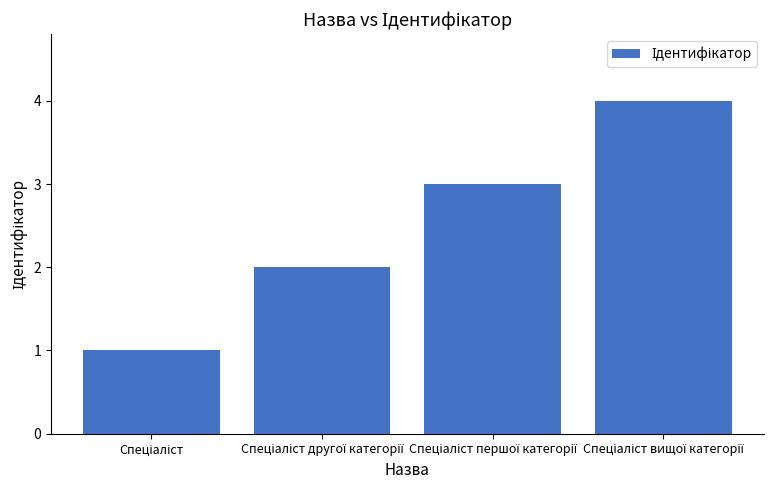

What is the difference between the maximum and minimum values?

3